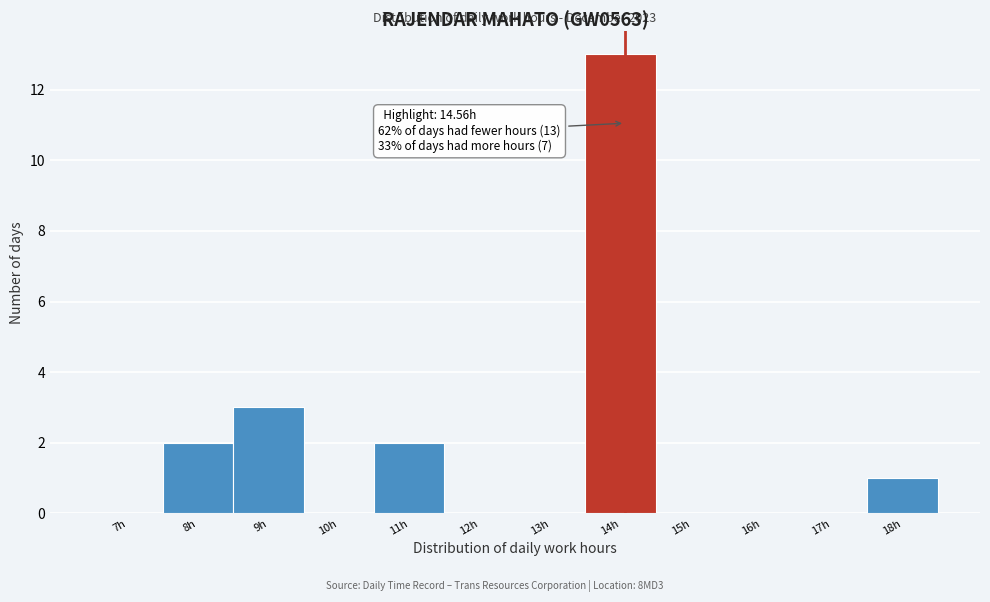

Reading right to left, list all the values displayed in this chart.

18h=1	17h=0	16h=0	15h=0	14h=13	13h=0	12h=0	11h=2	10h=0	9h=3	8h=2	7h=0